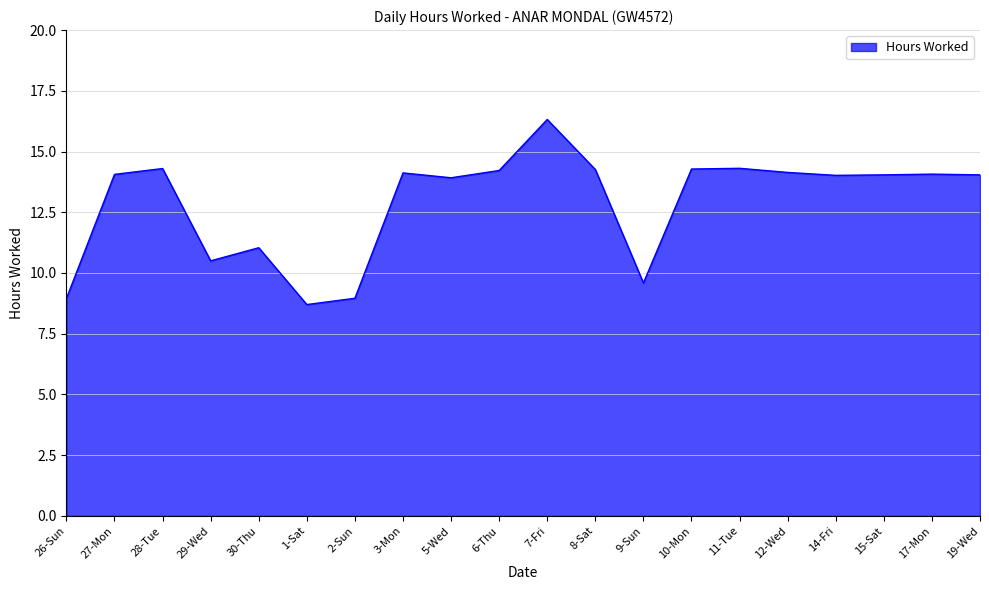

What is the difference between the maximum and minimum values?

7.6